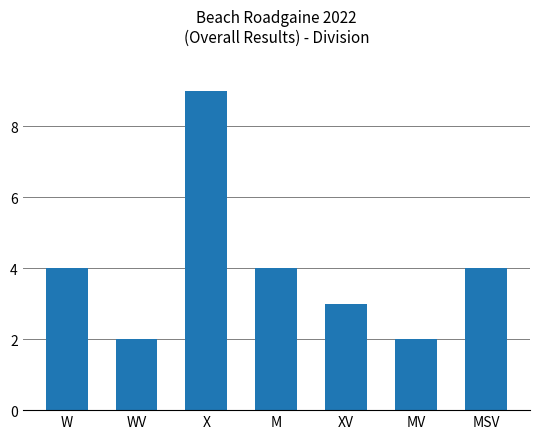

What is the change in value from W to WV?

-2